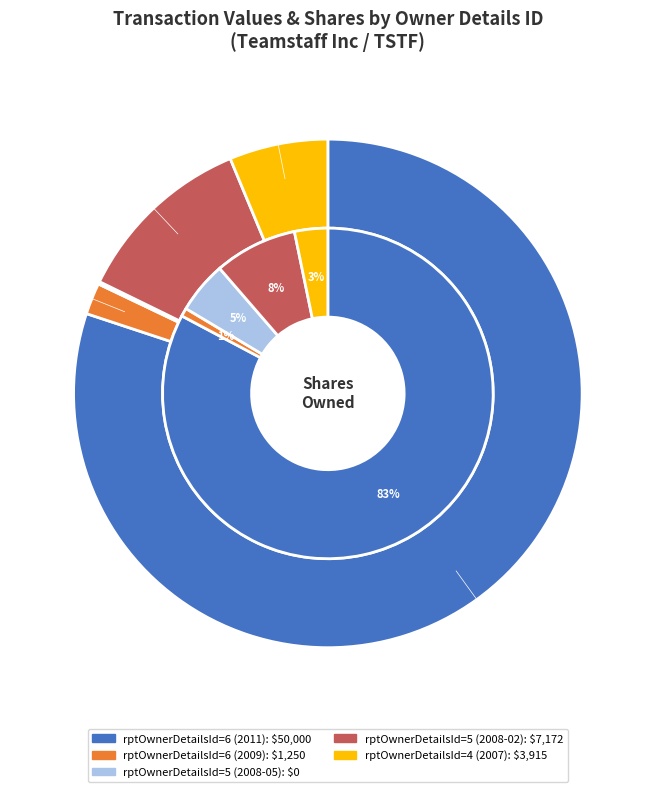

To the nearest percent, what is the combined percentage of rptOwnerDetailsId=6 (2009) and rptOwnerDetailsId=5 (2008-02)?

14%